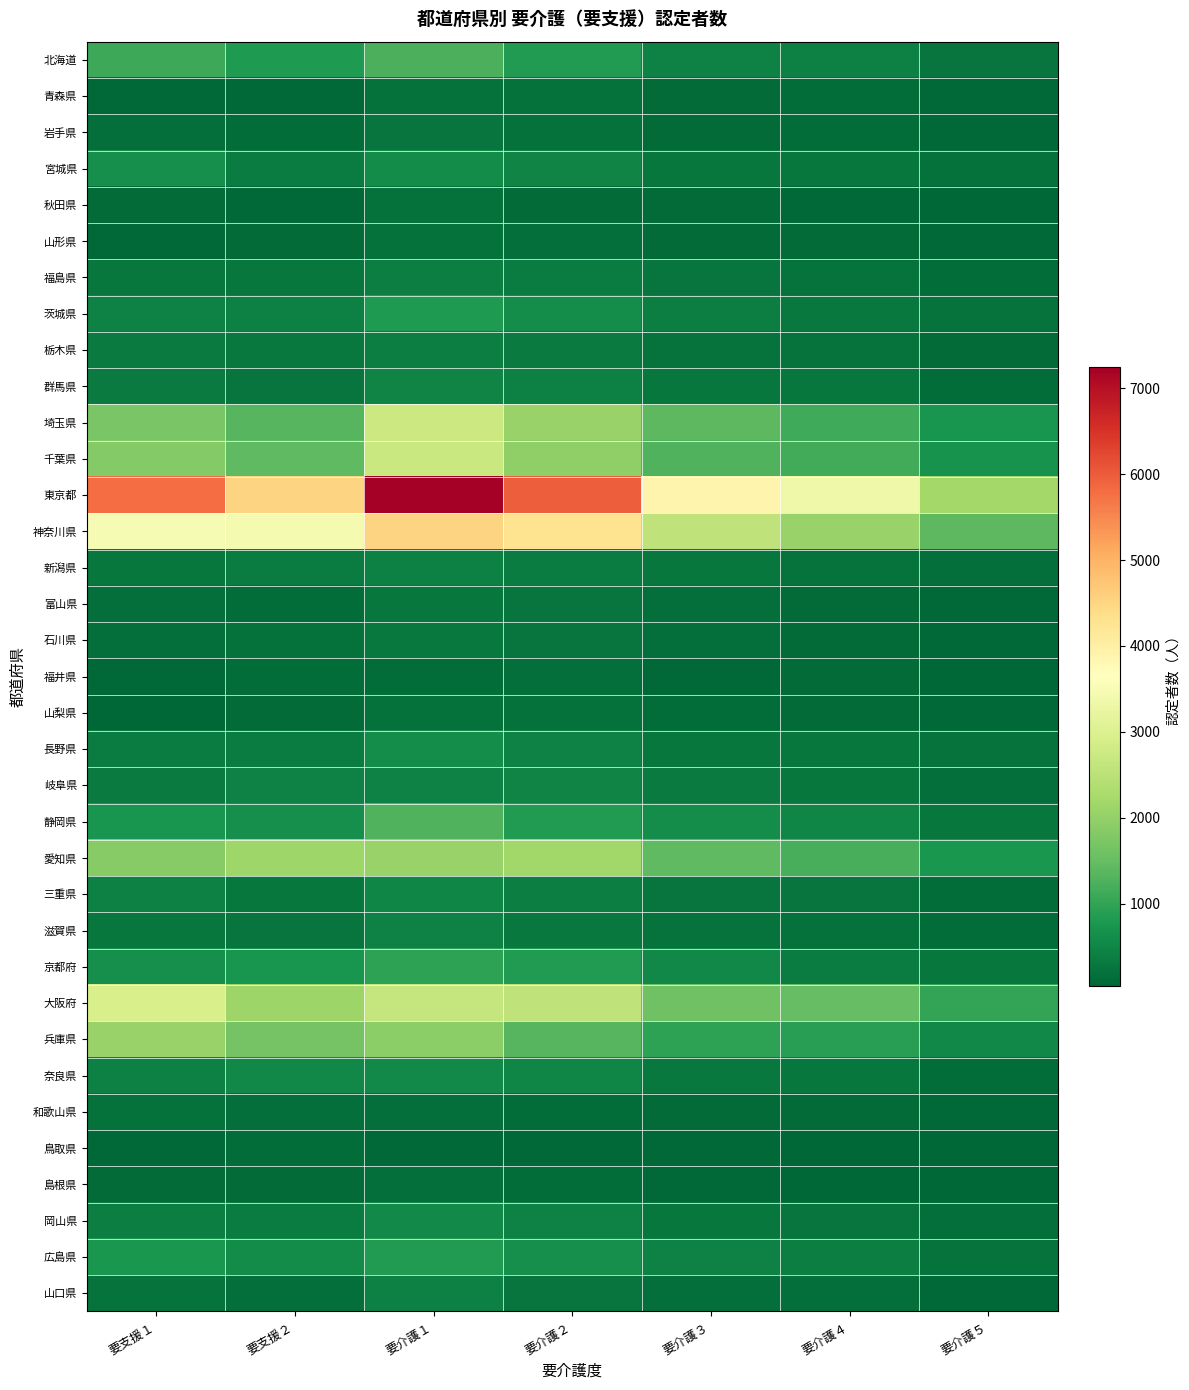

Reading left to right, what are all the values shown in this chart?

北海道: 要支援１=1089	要支援２=798	要介護１=1243	要介護２=847	要介護３=438	要介護４=408	要介護５=261
青森県: 要支援１=70	要支援２=89	要介護１=192	要介護２=178	要介護３=116	要介護４=122	要介護５=77
岩手県: 要支援１=170	要支援２=139	要介護１=255	要介護２=188	要介護３=109	要介護４=125	要介護５=90
宮城県: 要支援１=655	要支援２=359	要介護１=583	要介護２=475	要介護３=276	要介護４=284	要介護５=186
秋田県: 要支援１=95	要支援２=75	要介護１=182	要介護２=108	要介護３=97	要介護４=82	要介護５=47
山形県: 要支援１=88	要支援２=103	要介護１=180	要介護２=163	要介護３=94	要介護４=99	要介護５=66
福島県: 要支援１=264	要支援２=267	要介護１=390	要介護２=356	要介護３=242	要介護４=215	要介護５=143
茨城県: 要支援１=441	要支援２=411	要介護１=798	要介護２=602	要介護３=393	要介護４=295	要介護５=212
栃木県: 要支援１=322	要支援２=302	要介護１=382	要介護２=324	要介護３=226	要介護４=218	要介護５=120
群馬県: 要支援１=323	要支援２=257	要介護１=483	要介護２=417	要介護３=279	要介護４=268	要介護５=144
埼玉県: 要支援１=1724	要支援２=1337	要介護１=2734	要介護２=2060	要介護３=1397	要介護４=1109	要介護５=740
千葉県: 要支援１=1837	要支援２=1430	要介護１=2708	要介護２=1961	要介護３=1292	要介護４=1157	要介護５=704
東京都: 要支援１=5813	要支援２=4527	要介護１=7250	要介護２=5959	要介護３=3873	要介護４=3358	要介護５=2192
神奈川県: 要支援１=3494	要支援２=3452	要介護１=4536	要介護２=4275	要介護３=2562	要介護４=2064	要介護５=1408
新潟県: 要支援１=288	要支援２=358	要介護１=407	要介護２=375	要介護３=272	要介護４=218	要介護５=161
富山県: 要支援１=164	要支援２=144	要介護１=278	要介護２=248	要介護３=168	要介護４=121	要介護５=93
石川県: 要支援１=174	要支援２=197	要介護１=297	要介護２=251	要介護３=173	要介護４=121	要介護５=89
福井県: 要支援１=92	要支援２=140	要介護１=143	要介護２=171	要介護３=90	要介護４=110	要介護５=54
山梨県: 要支援１=65	要支援２=94	要介護１=179	要介護２=204	要介護３=141	要介護４=100	要介護５=68
長野県: 要支援１=371	要支援２=372	要介護１=624	要介護２=448	要介護３=267	要介護４=280	要介護５=227
岐阜県: 要支援１=334	要支援２=436	要介護１=454	要介護２=486	要介護３=337	要介護４=274	要介護５=156
静岡県: 要支援１=722	要支援２=646	要介護１=1302	要介護２=836	要介護３=628	要介護４=491	要介護５=290
愛知県: 要支援１=1851	要支援２=2150	要介護１=2049	要介護２=2177	要介護３=1445	要介護４=1194	要介護５=763
三重県: 要支援１=405	要支援２=286	要介護１=515	要介護２=382	要介護３=262	要介護４=243	要介護５=127
滋賀県: 要支援１=287	要支援２=256	要介護１=452	要介護２=312	要介護３=221	要介護４=180	要介護５=123
京都府: 要支援１=633	要支援２=738	要介護１=941	要介護２=854	要介護３=519	要介護４=374	要介護５=268
大阪府: 要支援１=2924	要支援２=2098	要介護１=2645	要介護２=2547	要介護３=1602	要介護４=1474	要介護５=1001
兵庫県: 要支援１=2045	要支援２=1654	要介護１=1916	要介護２=1348	要介護３=956	要介護４=896	要介護５=530
奈良県: 要支援１=421	要支援２=520	要介護１=556	要介護２=510	要介護３=318	要介護４=267	要介護５=129
和歌山県: 要支援１=178	要支援２=169	要介護１=168	要介護２=148	要介護３=109	要介護４=109	要介護５=73
鳥取県: 要支援１=66	要支援２=130	要介護１=88	要介護２=93	要介護３=66	要介護４=45	要介護５=37
島根県: 要支援１=99	要支援２=111	要介護１=161	要介護２=125	要介護３=75	要介護４=63	要介護５=37
岡山県: 要支援１=390	要支援２=361	要介護１=545	要介護２=444	要介護３=283	要介護４=245	要介護５=150
広島県: 要支援１=748	要支援２=594	要介護１=851	要介護２=655	要介護３=439	要介護４=379	要介護５=225
山口県: 要支援１=217	要支援２=173	要介護１=408	要介護２=255	要介護３=163	要介護４=166	要介護５=78